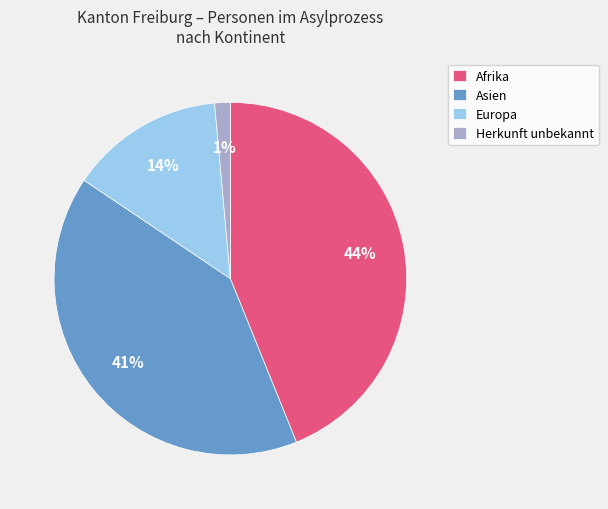

Does any single category account for the majority?

No